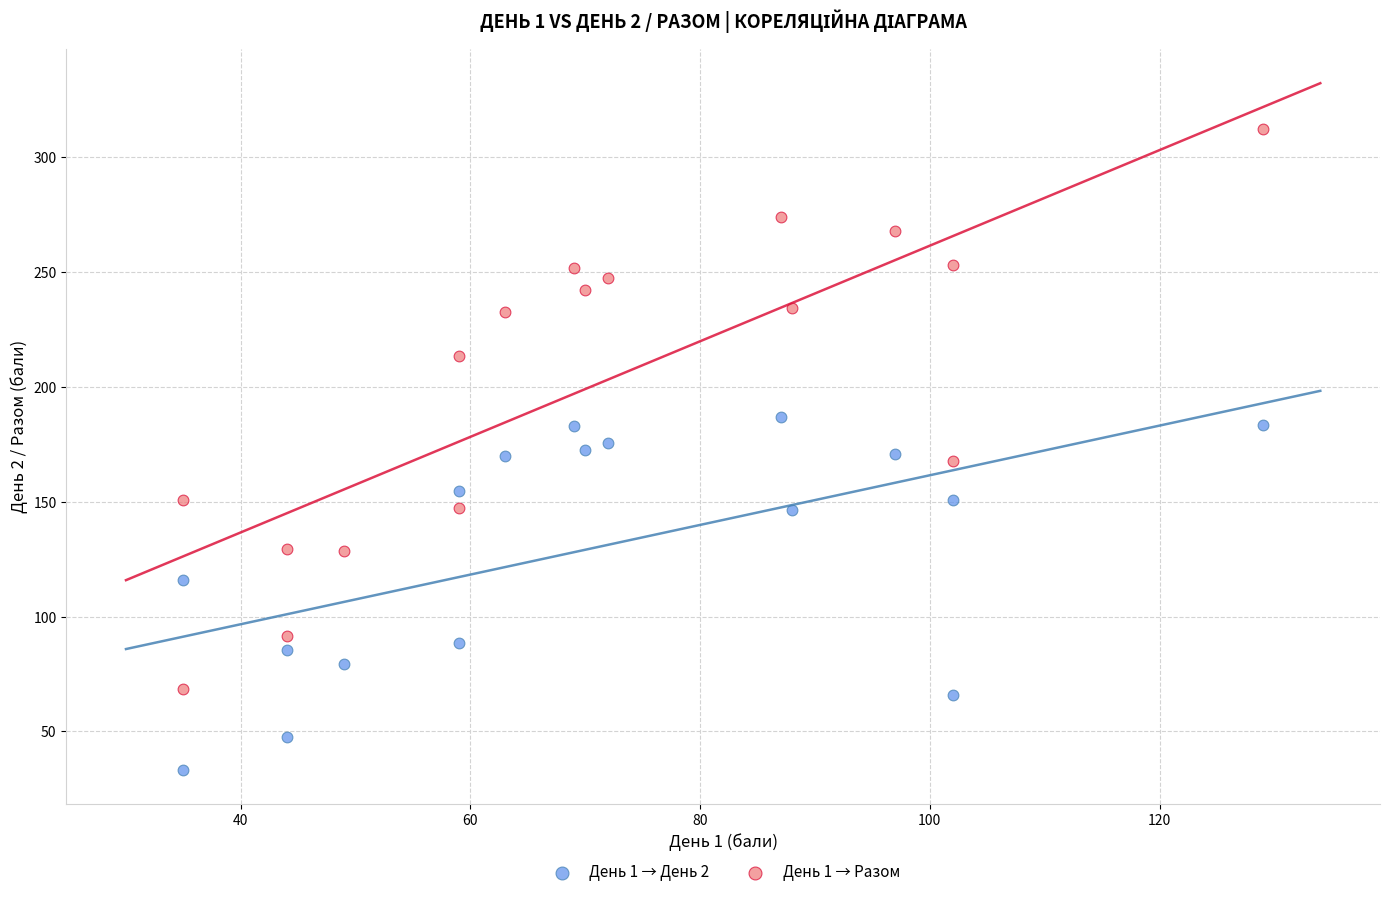

Which series reaches the minimum Y coordinate?

День 1 → День 2